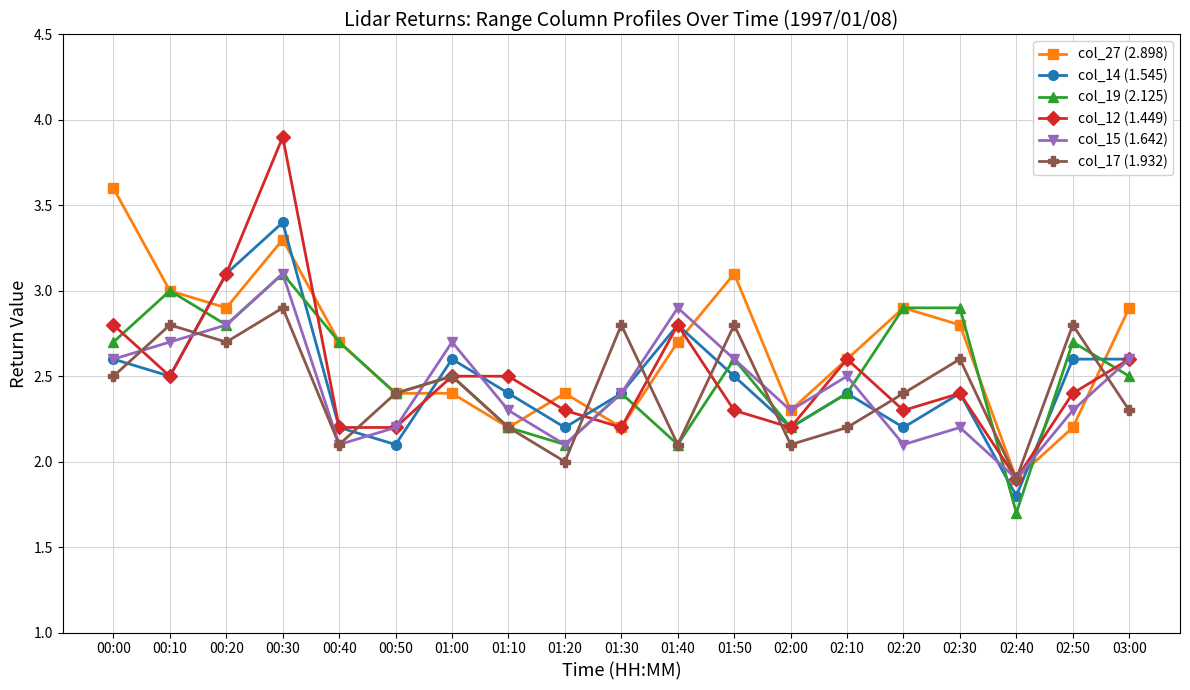

What value does the col_17 (1.932) series have at 01:50?

2.8